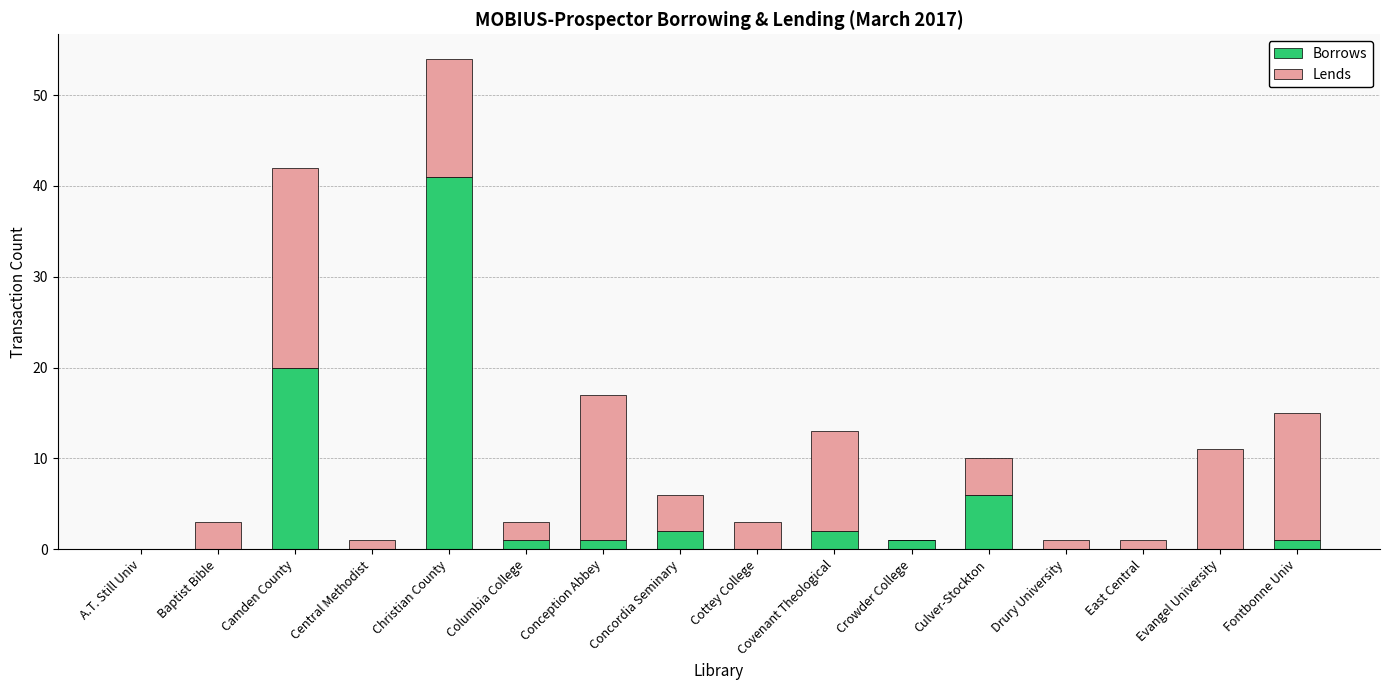

At which category is the sum across all series the highest?

Christian County